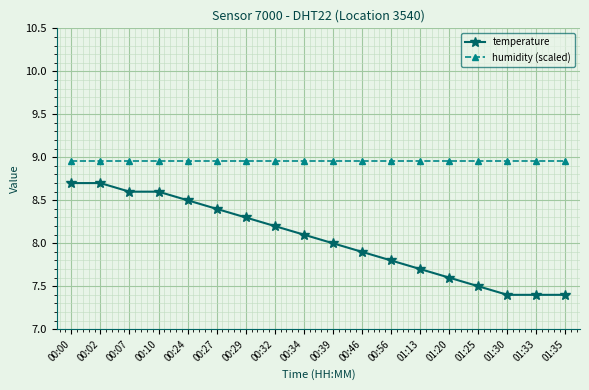

True or false: temperature has a value of 2.7 at 01:13.

False